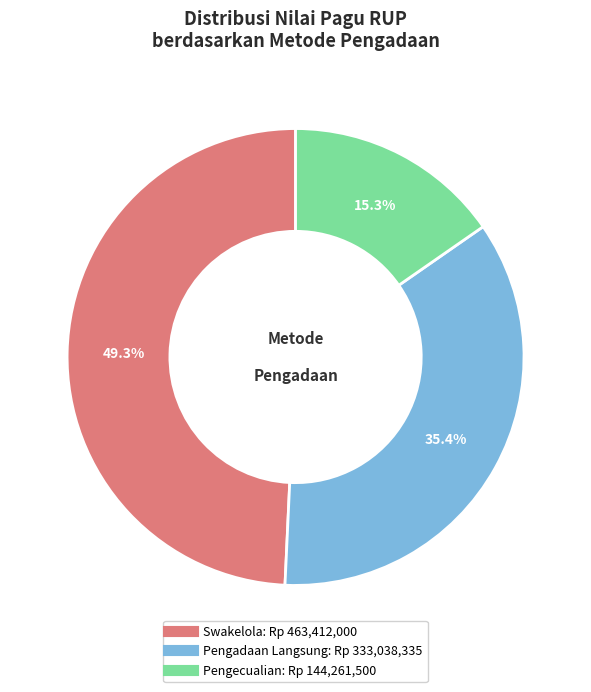

Count the number of slices in the pie.

3